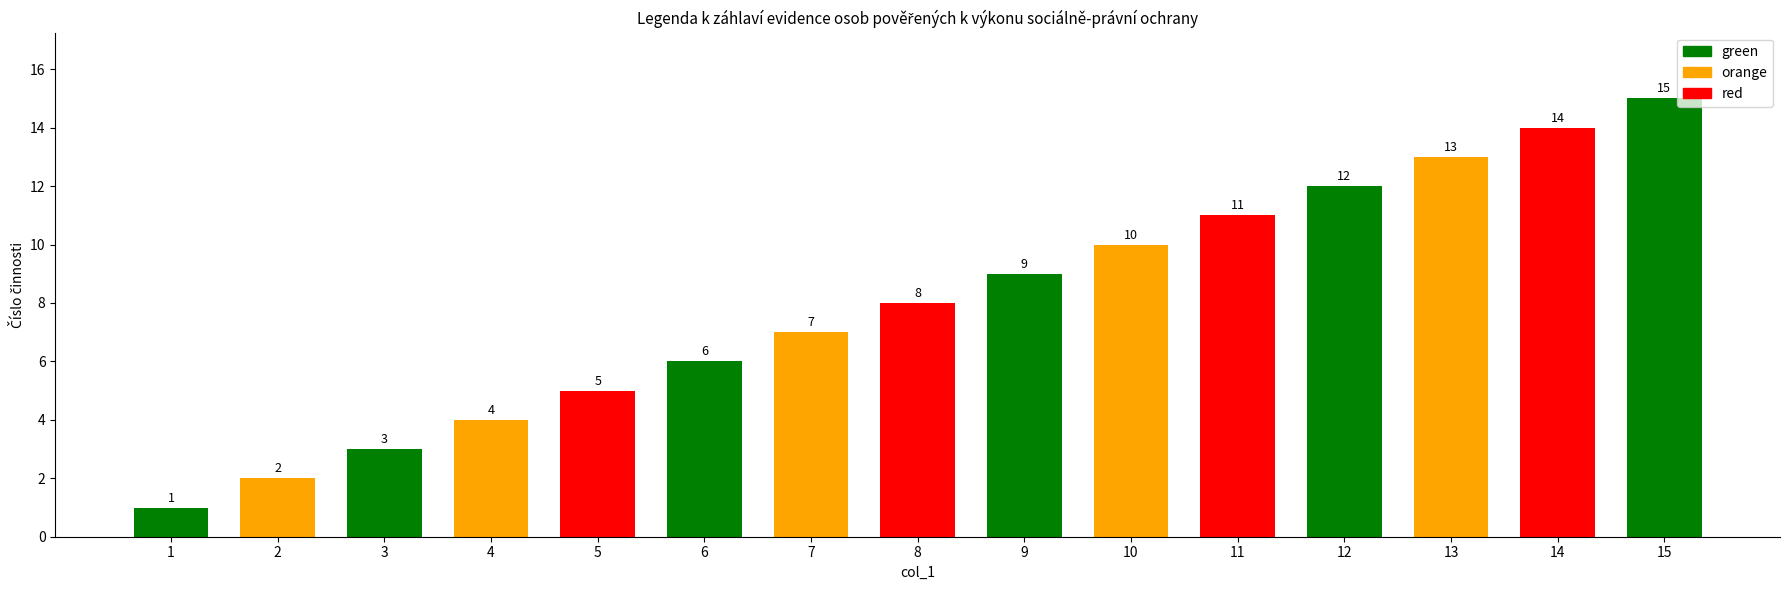

What is the maximum value shown in the chart?

15